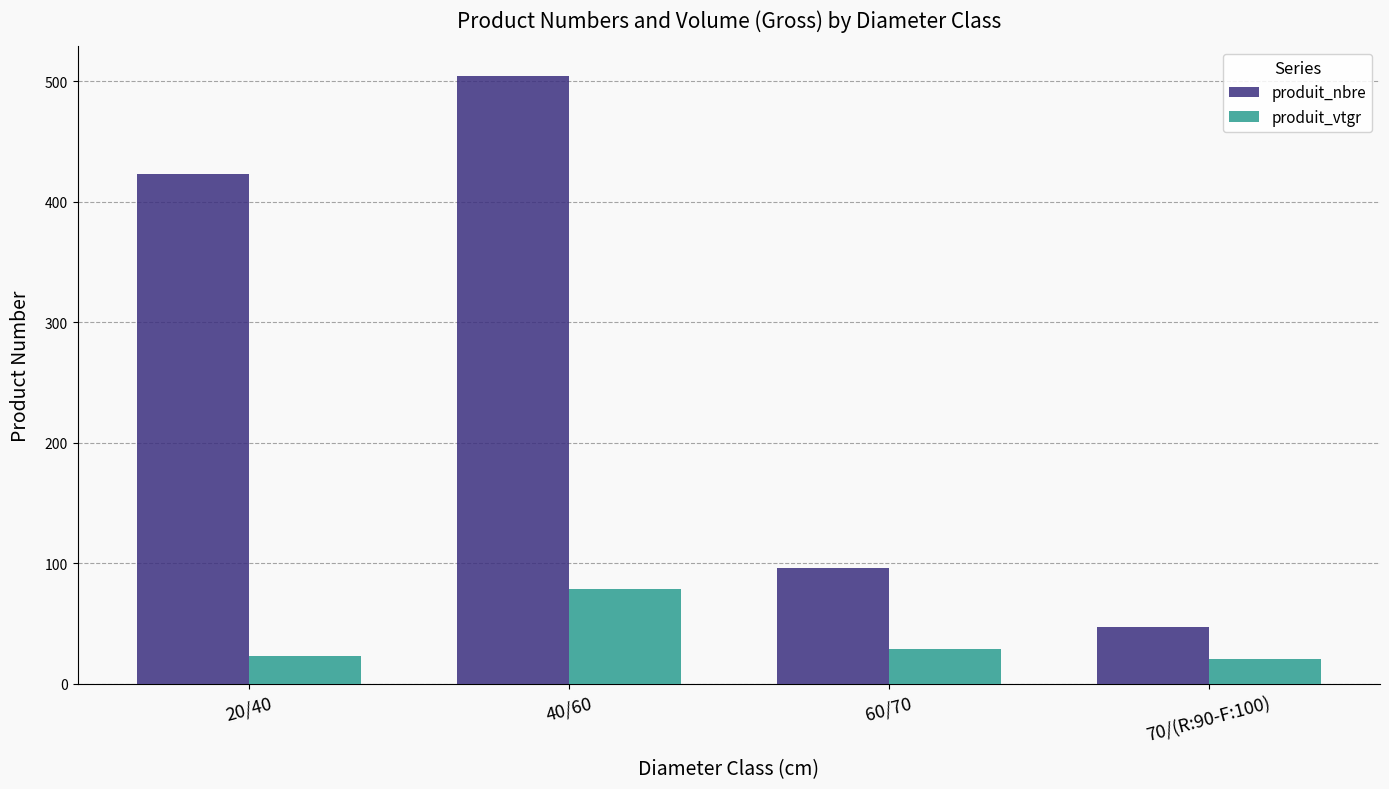

What is the difference between the produit_vtgr values at 40/60 and 20/40?

56.1